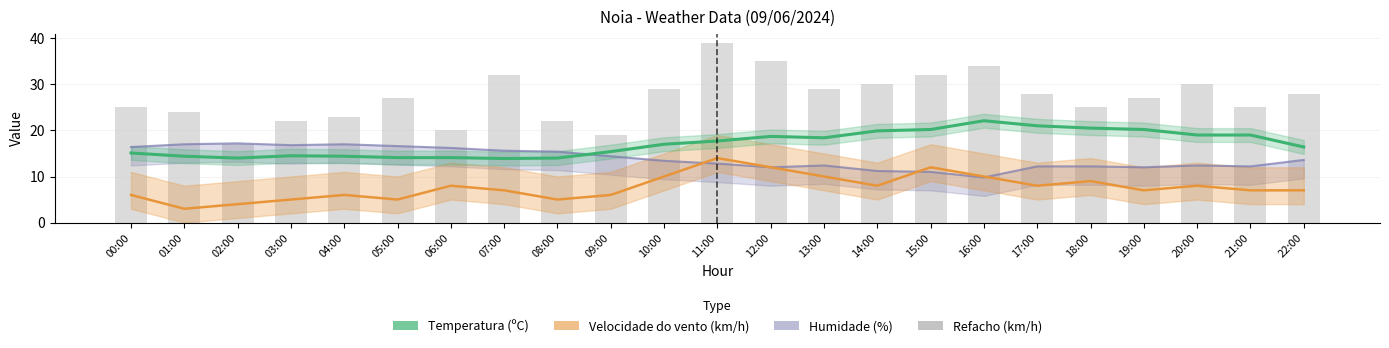

Reading right to left, transcribe all the data shown in this chart.

Temperatura (ºC): 22:00=16.4	21:00=19.0	20:00=19.0	19:00=20.2	18:00=20.5	17:00=21.0	16:00=22.1	15:00=20.2	14:00=19.9	13:00=18.4	12:00=18.7	11:00=17.7	10:00=17.0	09:00=15.4	08:00=14.0	07:00=13.9	06:00=14.1	05:00=14.1	04:00=14.4	03:00=14.5	02:00=14.0	01:00=14.4	00:00=15.1
Refacho (km/h): 22:00=28.0	21:00=25.0	20:00=30.0	19:00=27.0	18:00=25.0	17:00=28.0	16:00=34.0	15:00=32.0	14:00=30.0	13:00=29.0	12:00=35.0	11:00=39.0	10:00=29.0	09:00=19.0	08:00=22.0	07:00=32.0	06:00=20.0	05:00=27.0	04:00=23.0	03:00=22.0	02:00=17.0	01:00=24.0	00:00=25.0